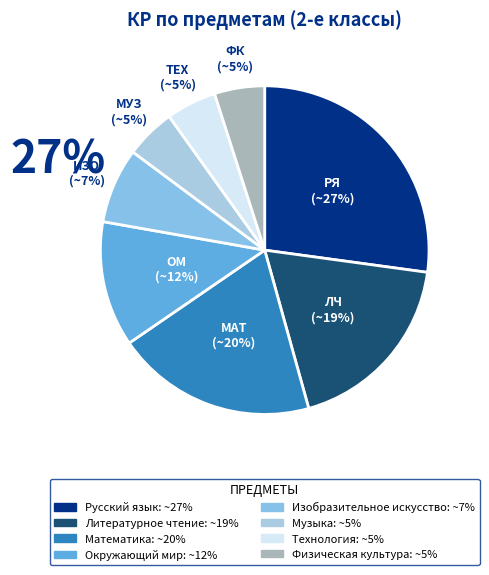

Is it true that Русский язык is 36% of the pie?

False